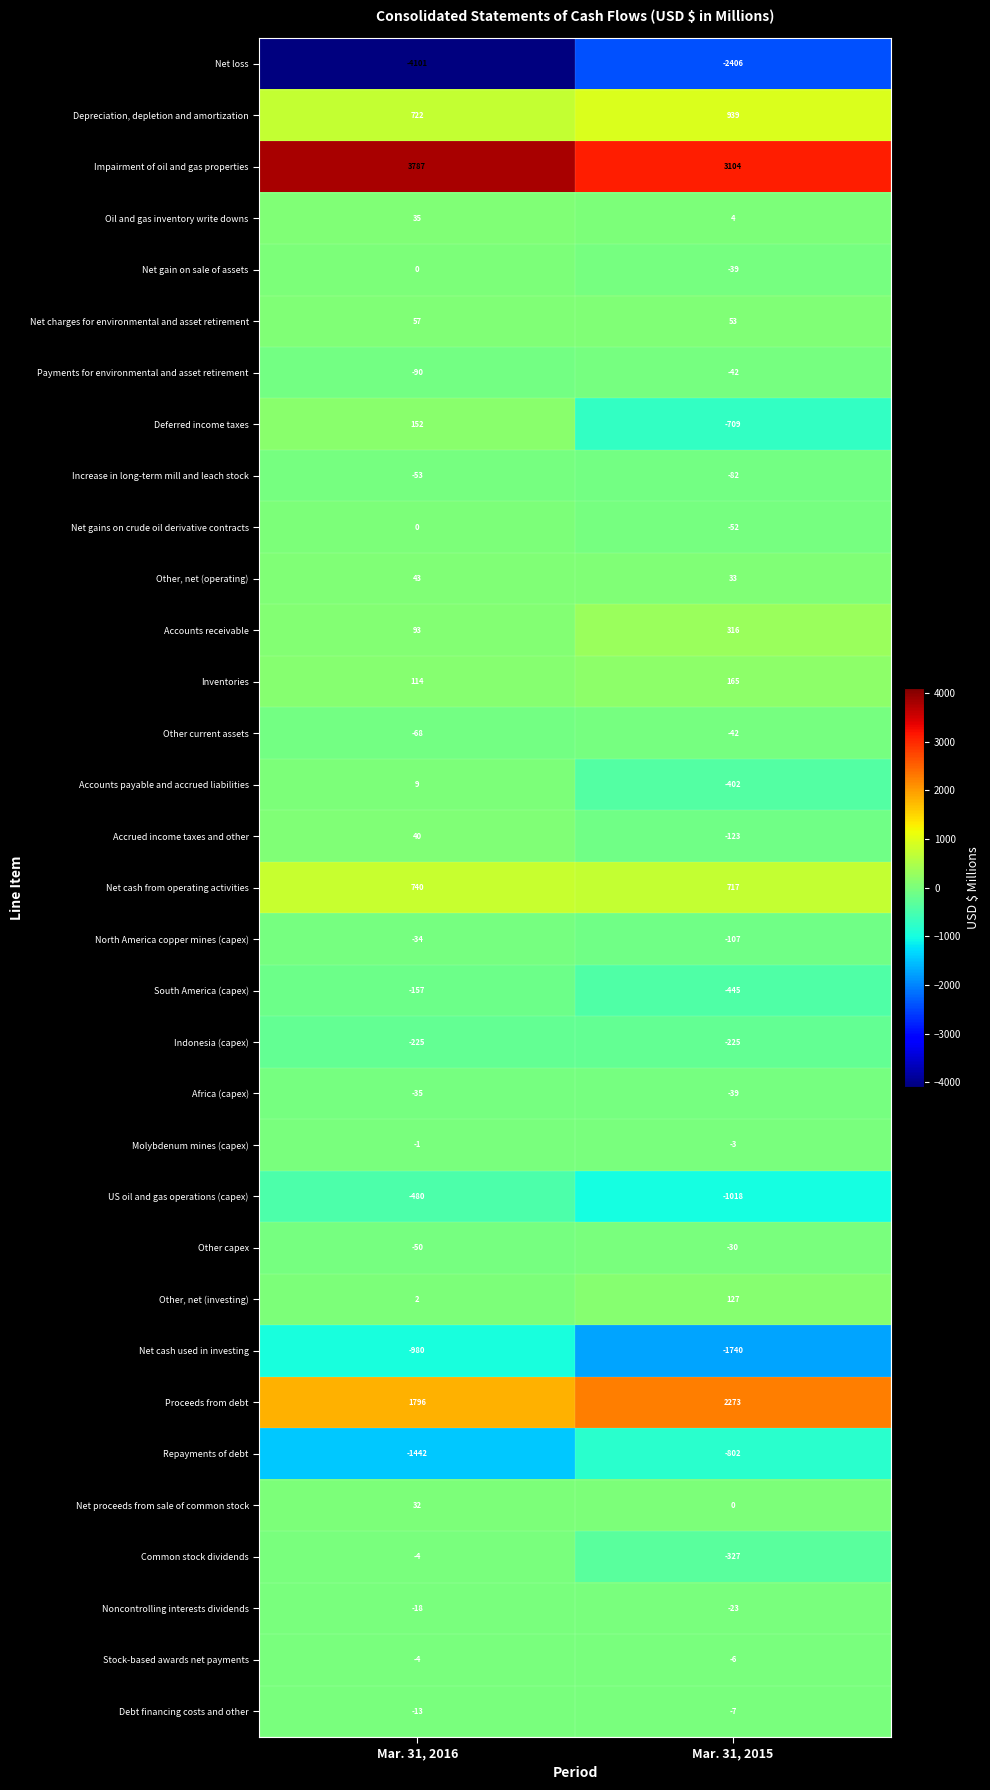

What is the total value across all series at Mar. 31, 2016?

-133